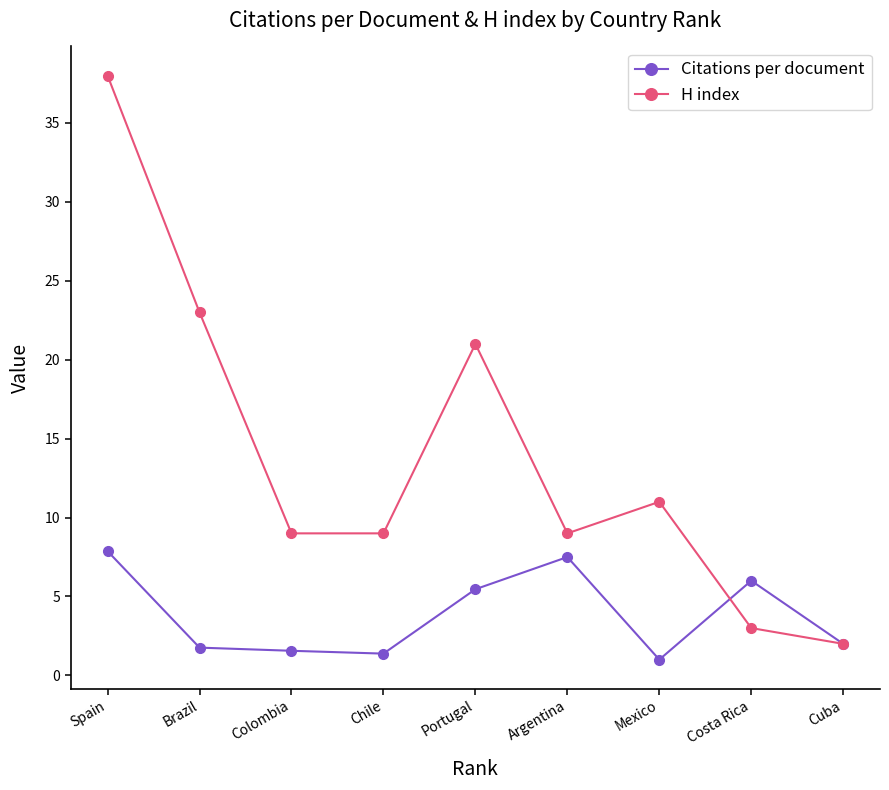

Between Portugal and Argentina, which series saw the biggest shift?

H index